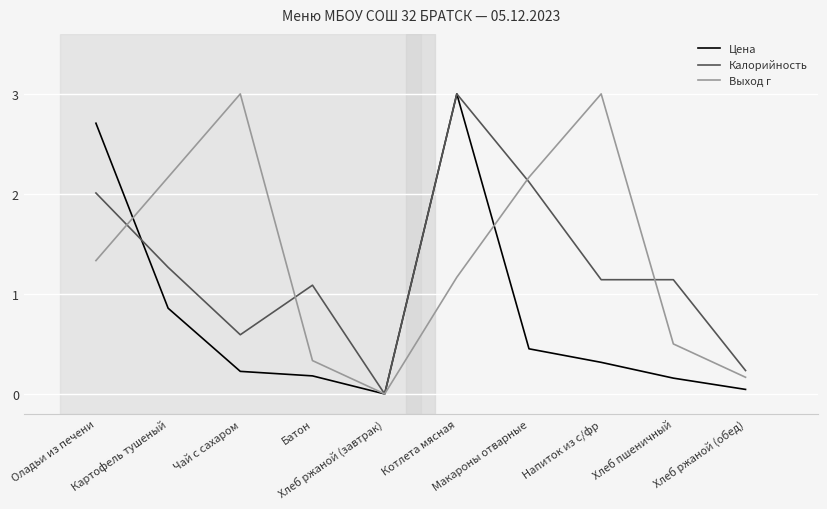

How many interior local peaks does the Цена series have?

1